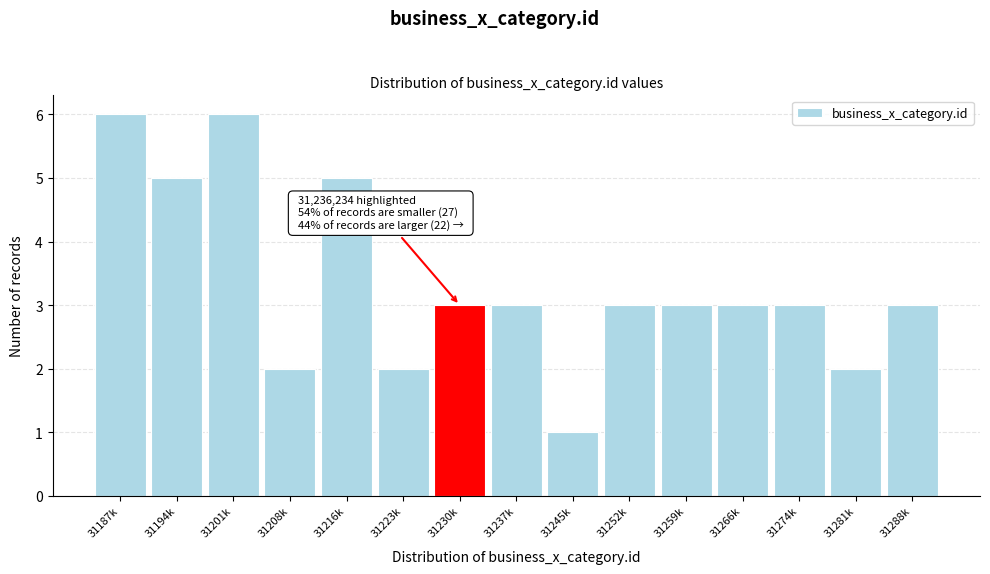

Reading left to right, list all the values displayed in this chart.

31187k=6	31194k=5	31201k=6	31208k=2	31216k=5	31223k=2	31230k=3	31237k=3	31245k=1	31252k=3	31259k=3	31266k=3	31274k=3	31281k=2	31288k=3